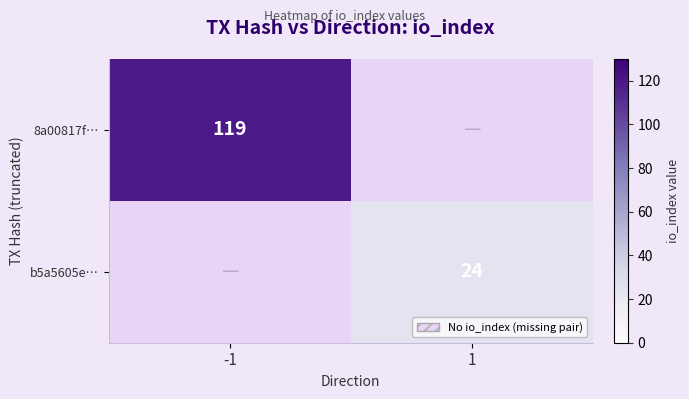

The b5a5605e… series shows 5 at 1. True or false?

False